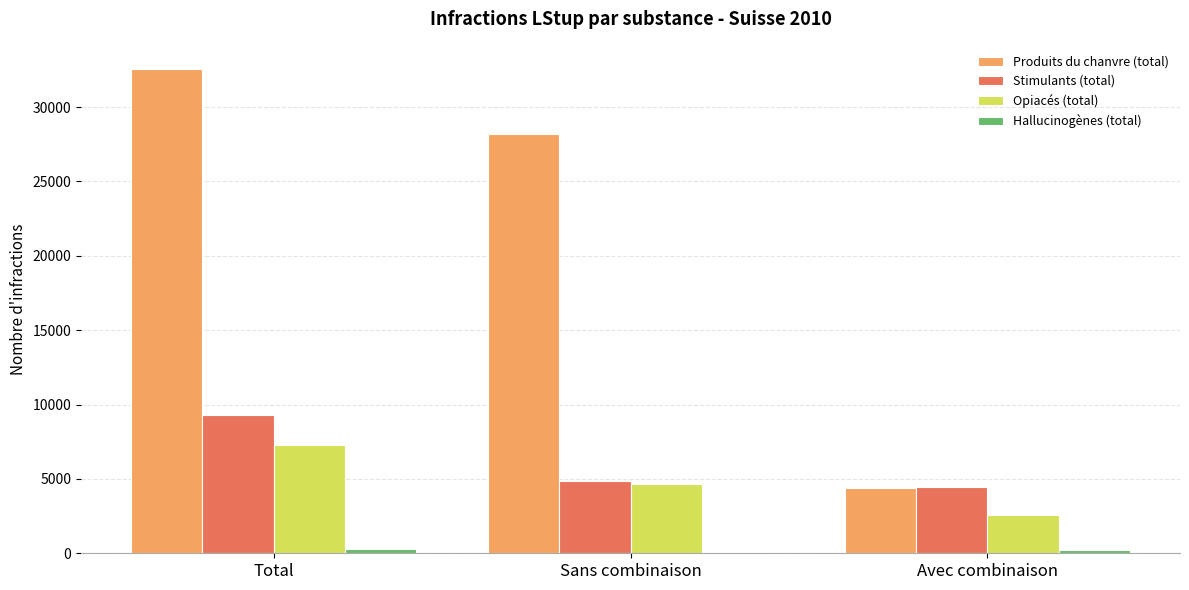

Where is Produits du chanvre (total) nearest to the value 18500?

Sans combinaison